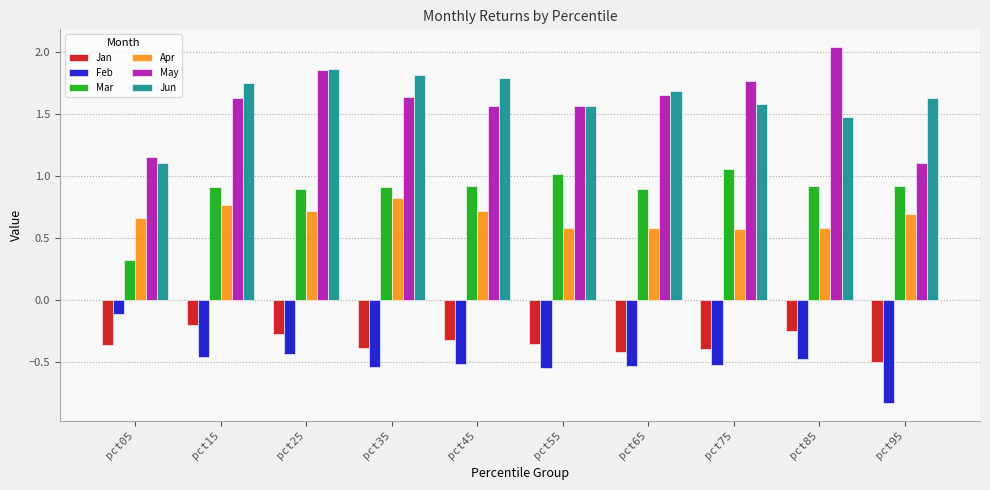

At which label does Feb reach its minimum?

pct95